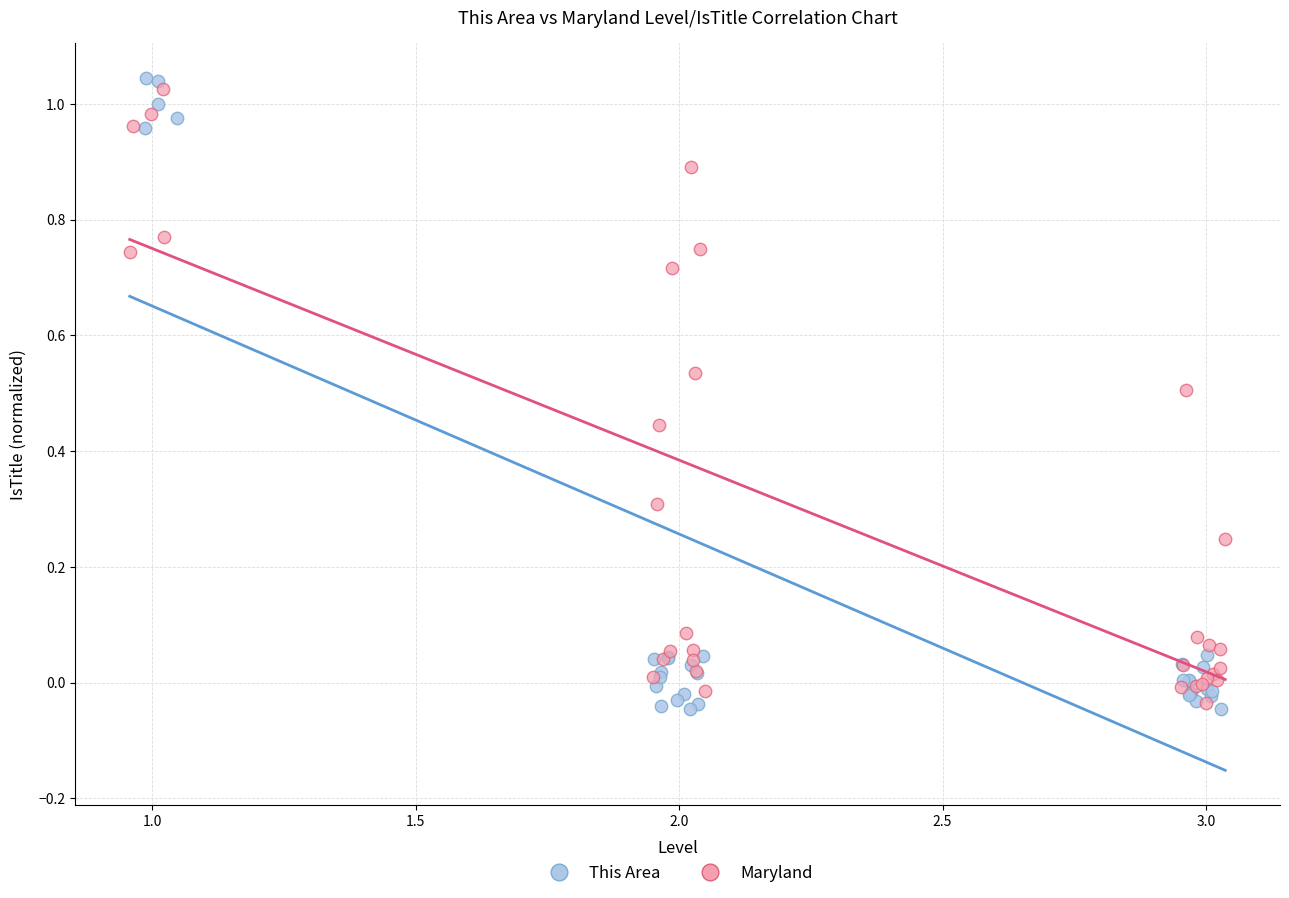

What are all the series names shown in the legend?

This Area, Maryland